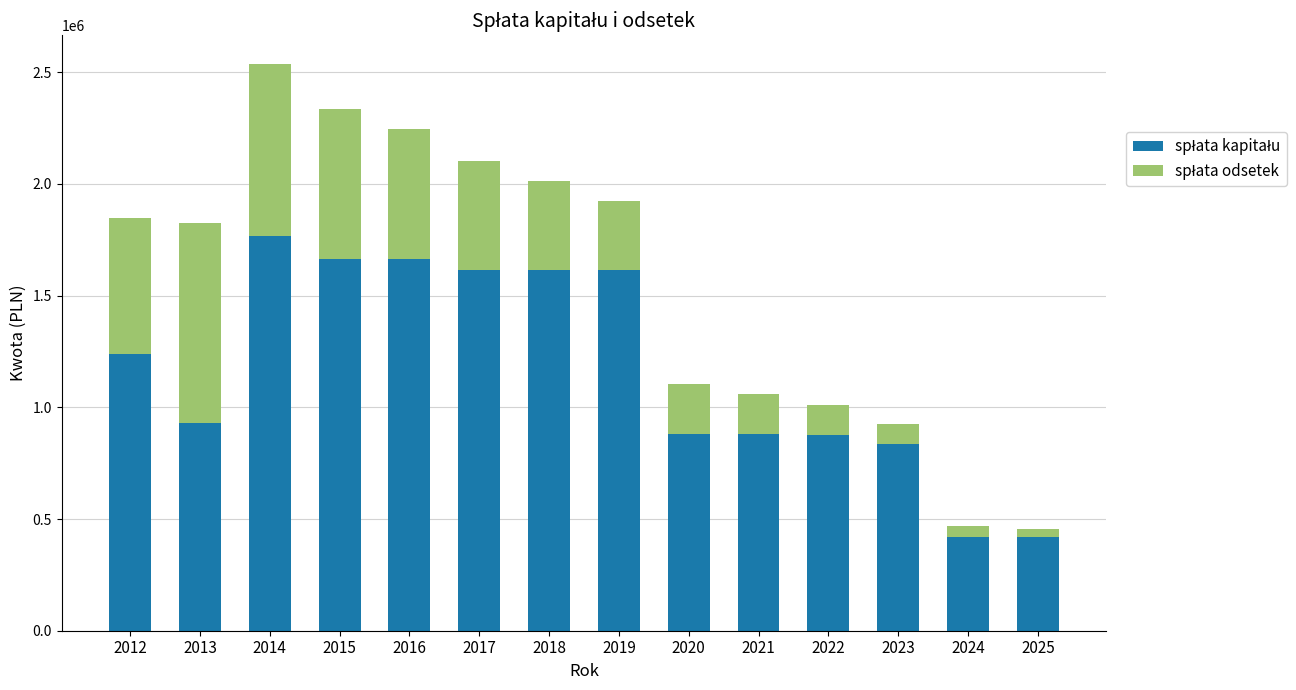

At which category is the sum across all series the highest?

2014